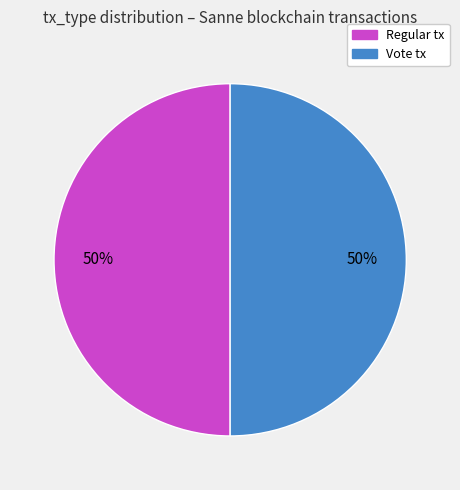

What is the ratio of the value at Regular to the value at Vote?

1.0